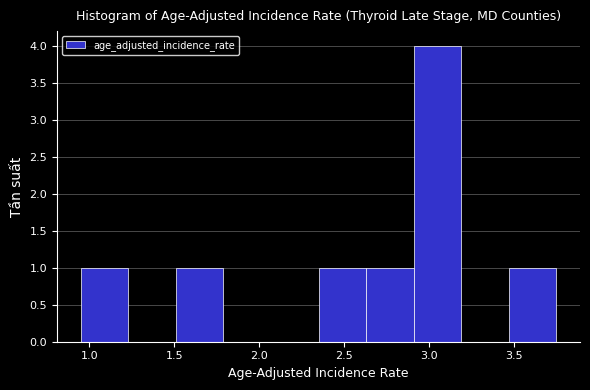

Reading left to right, list every bar in this chart as the range it spans on the x-axis followed by its height. Neither the bar edges nor the heights are printed on the chart, so give them approximately, as read against the axes.

0.95 to 1.23: 1
1.23 to 1.51: 0
1.51 to 1.79: 1
1.79 to 2.07: 0
2.07 to 2.35: 0
2.35 to 2.63: 1
2.63 to 2.91: 1
2.91 to 3.19: 4
3.19 to 3.47: 0
3.47 to 3.75: 1